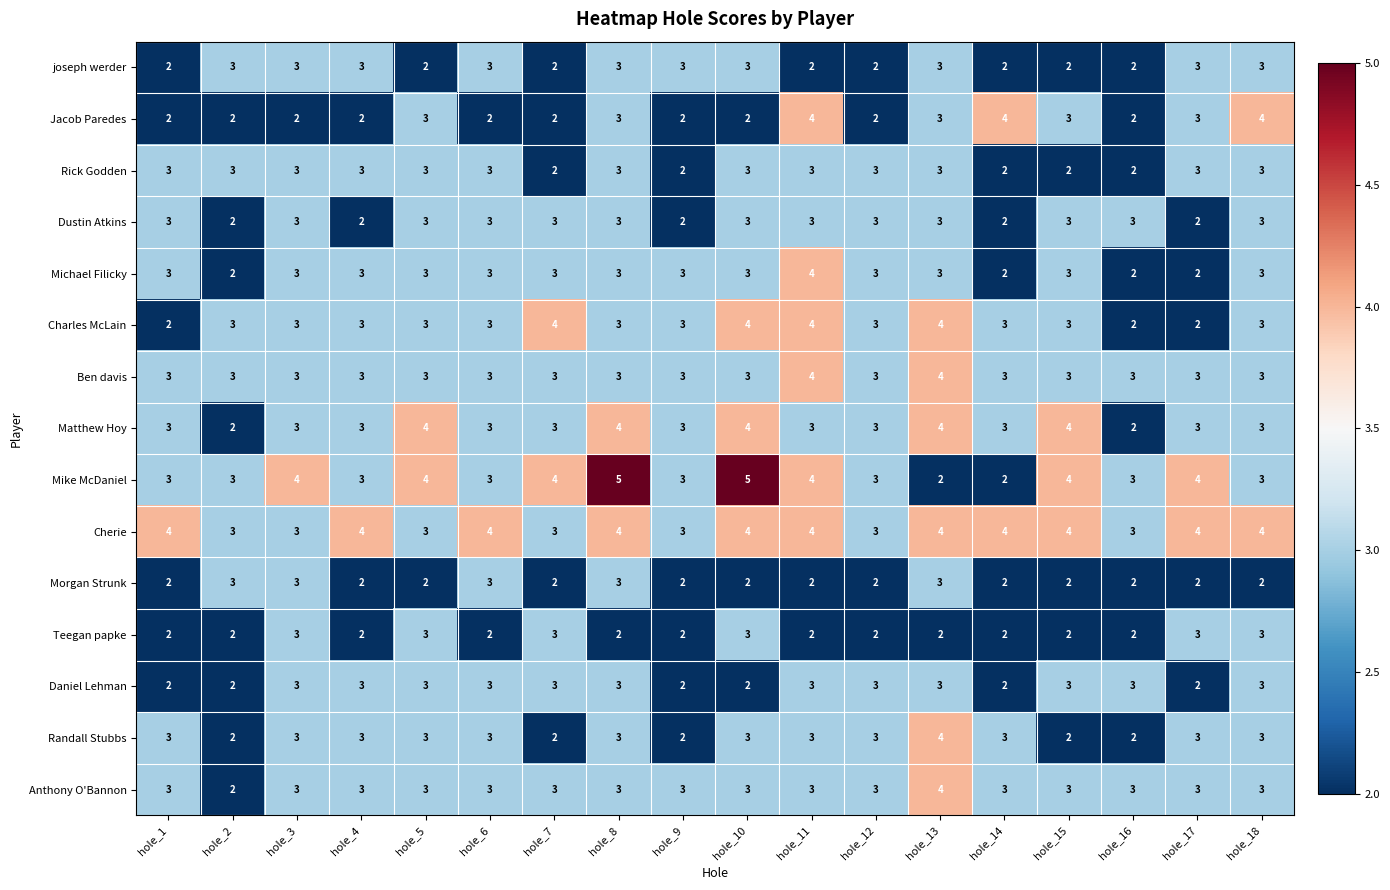

How many categories are shown in the chart?

18